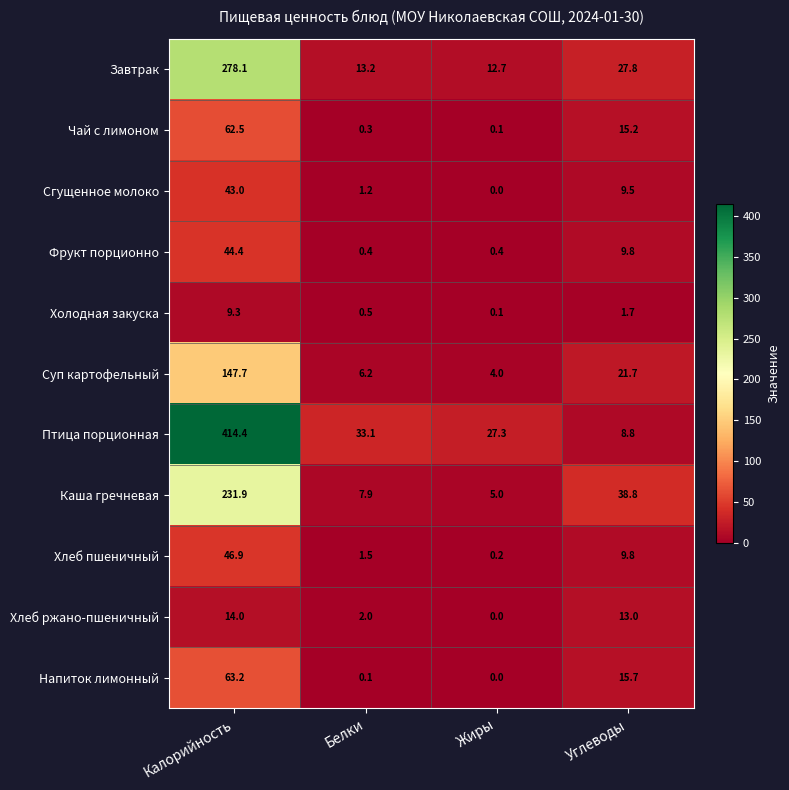

Between Калорийность and Углеводы, which series saw the biggest shift?

Птица порционная